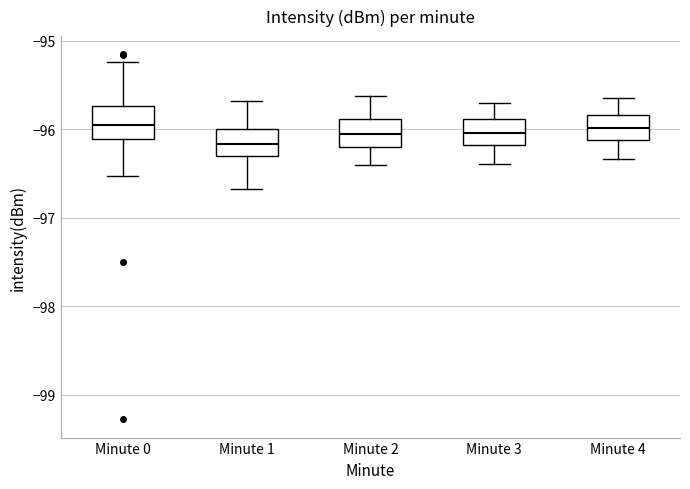

Reading left to right, transcribe this box plot: for each box, give where its median line is, the range the box spans, and where its two whiskers end, as read against the y-axis. The values are not printed on the chart, so give them approximately, as read against the axis.

Minute 0: median -96.0, box -96.1 to -95.7, whiskers -96.5 to -95.2
Minute 1: median -96.2, box -96.3 to -96.0, whiskers -96.7 to -95.7
Minute 2: median -96.0, box -96.2 to -95.9, whiskers -96.4 to -95.6
Minute 3: median -96.0, box -96.2 to -95.9, whiskers -96.4 to -95.7
Minute 4: median -96.0, box -96.1 to -95.8, whiskers -96.3 to -95.6